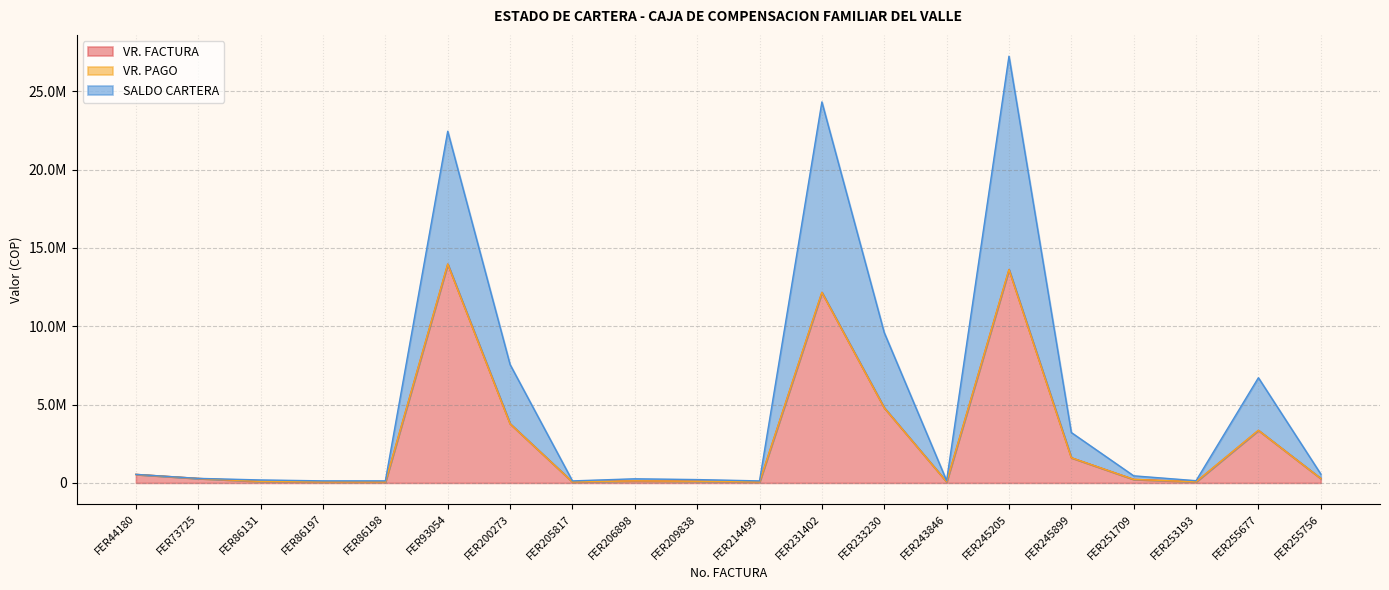

Which series has the largest range (max minus min)?

SALDO CARTERA